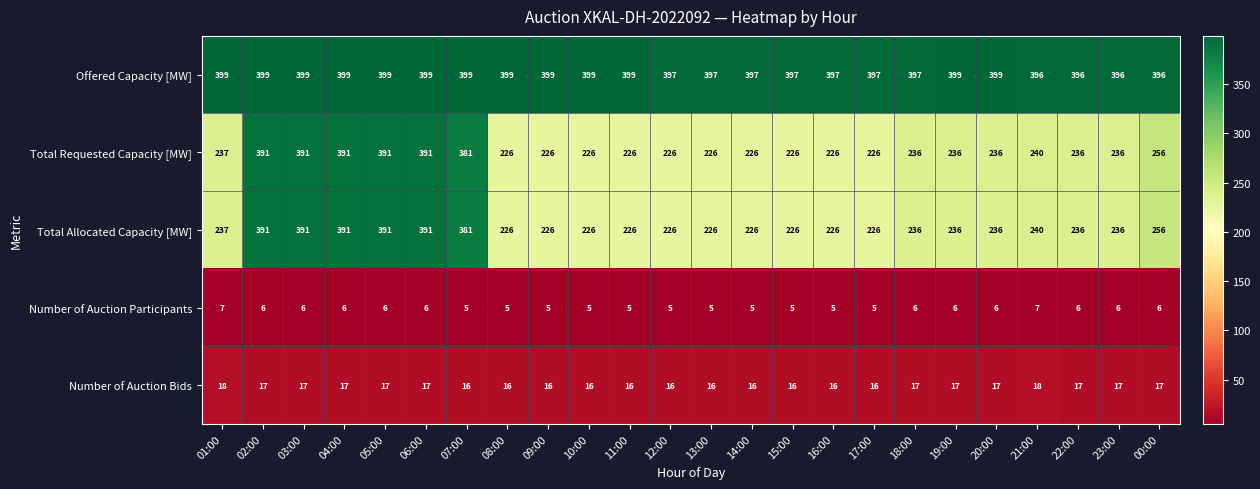

What is the greatest value displayed?

399